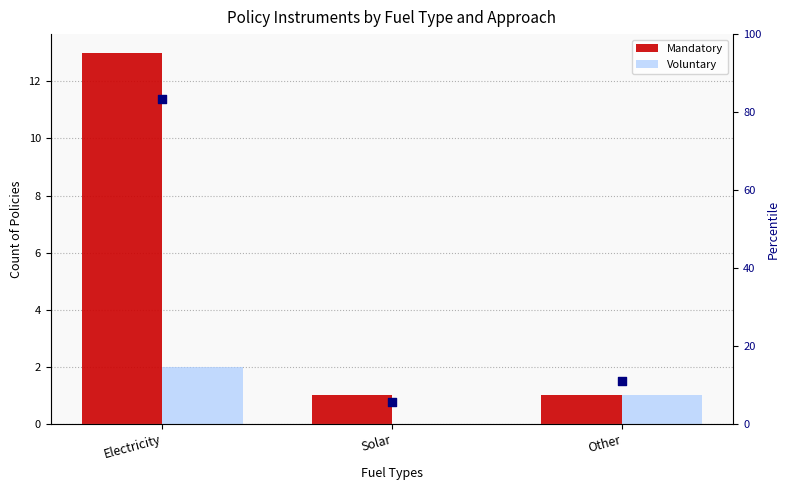

Which series reaches the minimum Y coordinate?

Voluntary